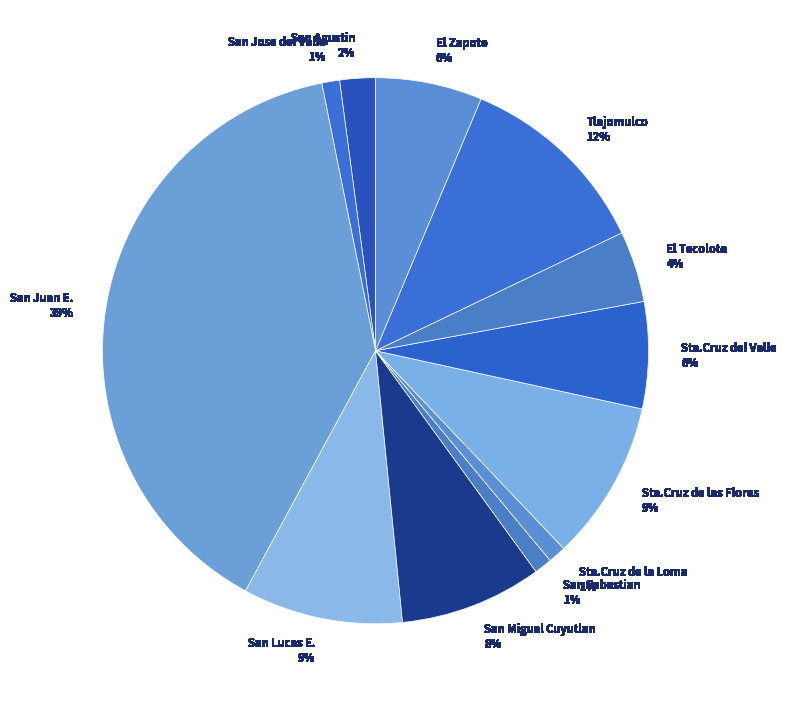

Does any single category account for the majority?

No